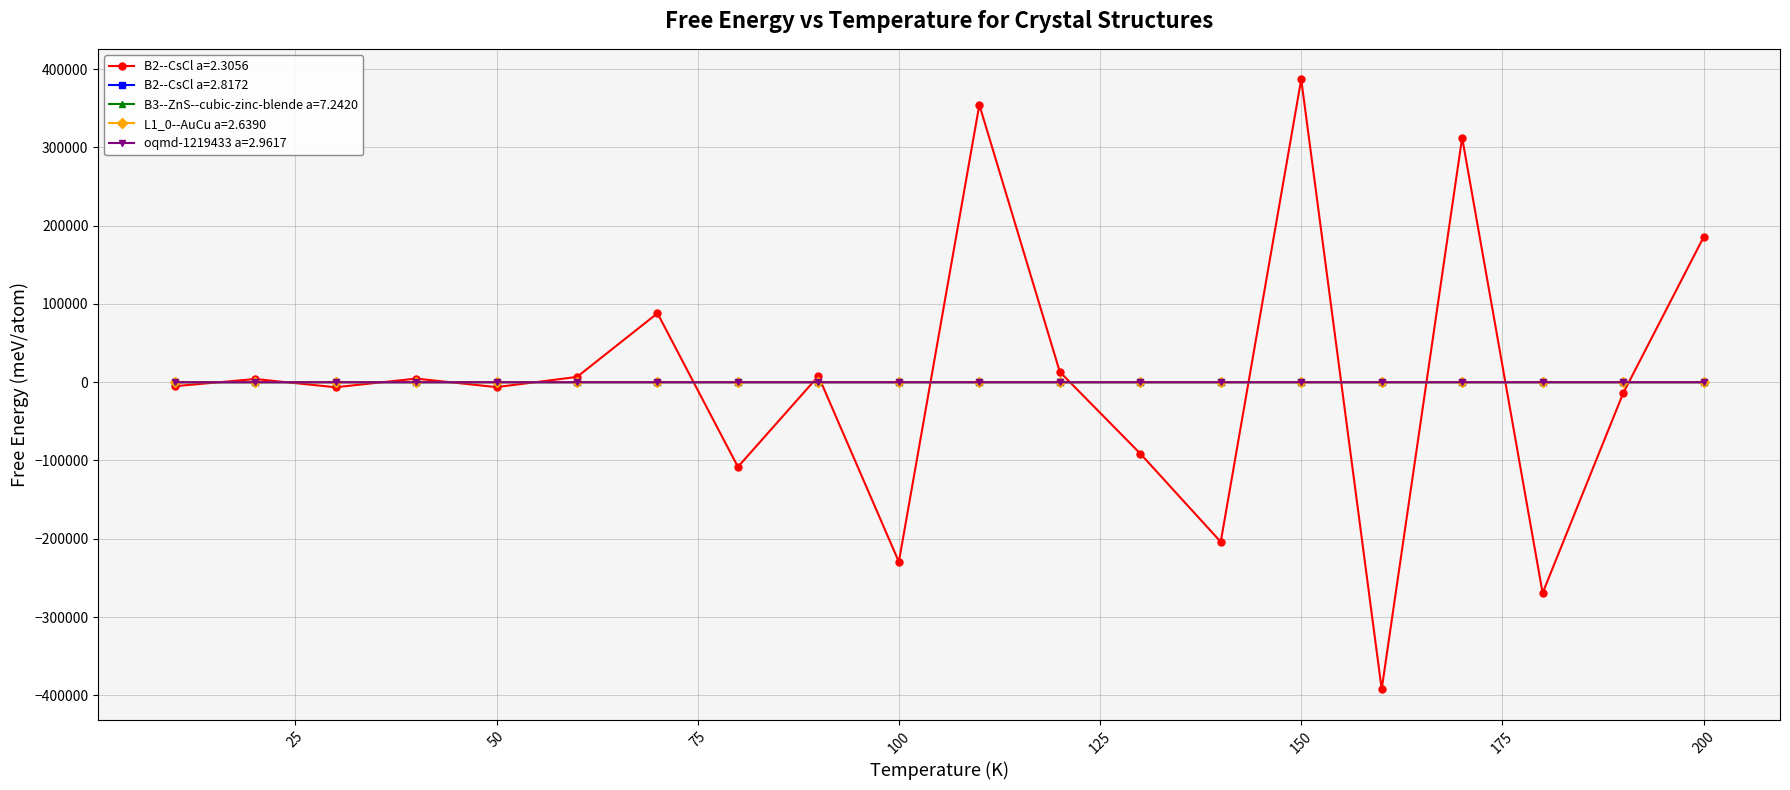

True or false: oqmd-1219433 a=2.9617 and B3--ZnS--cubic-zinc-blende a=7.2420 cross at least once.

False